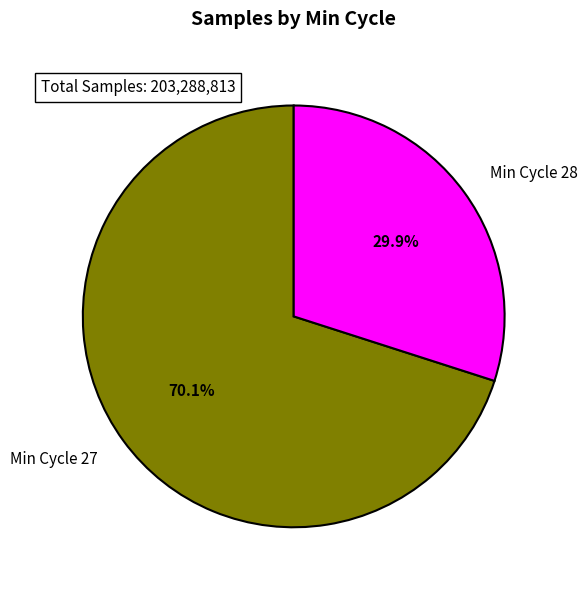

Which slice is the smallest?

Min Cycle 28